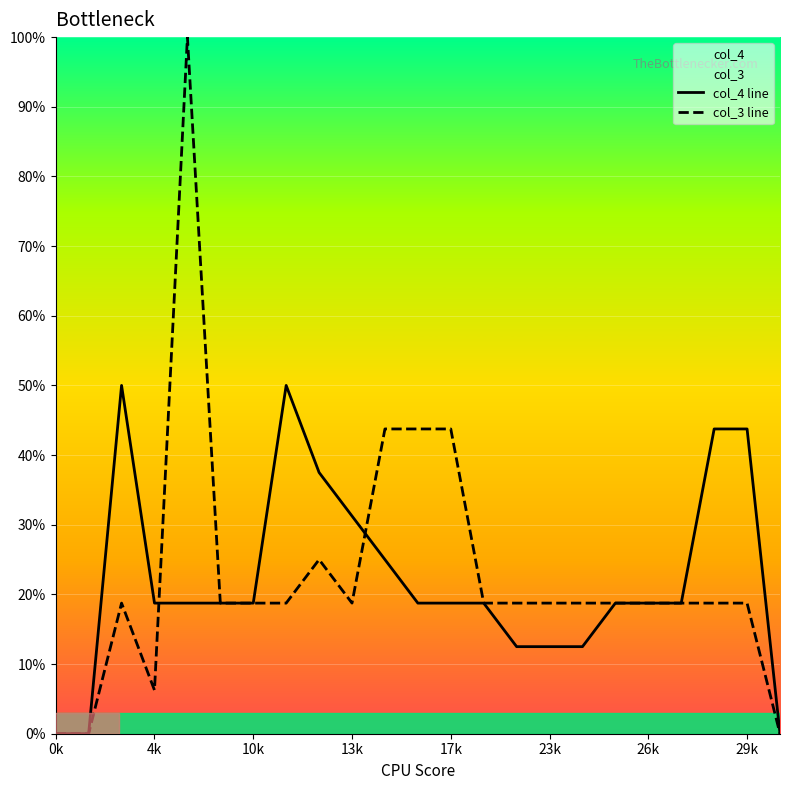

What are all the series names shown in the legend?

col_4 line, col_3 line